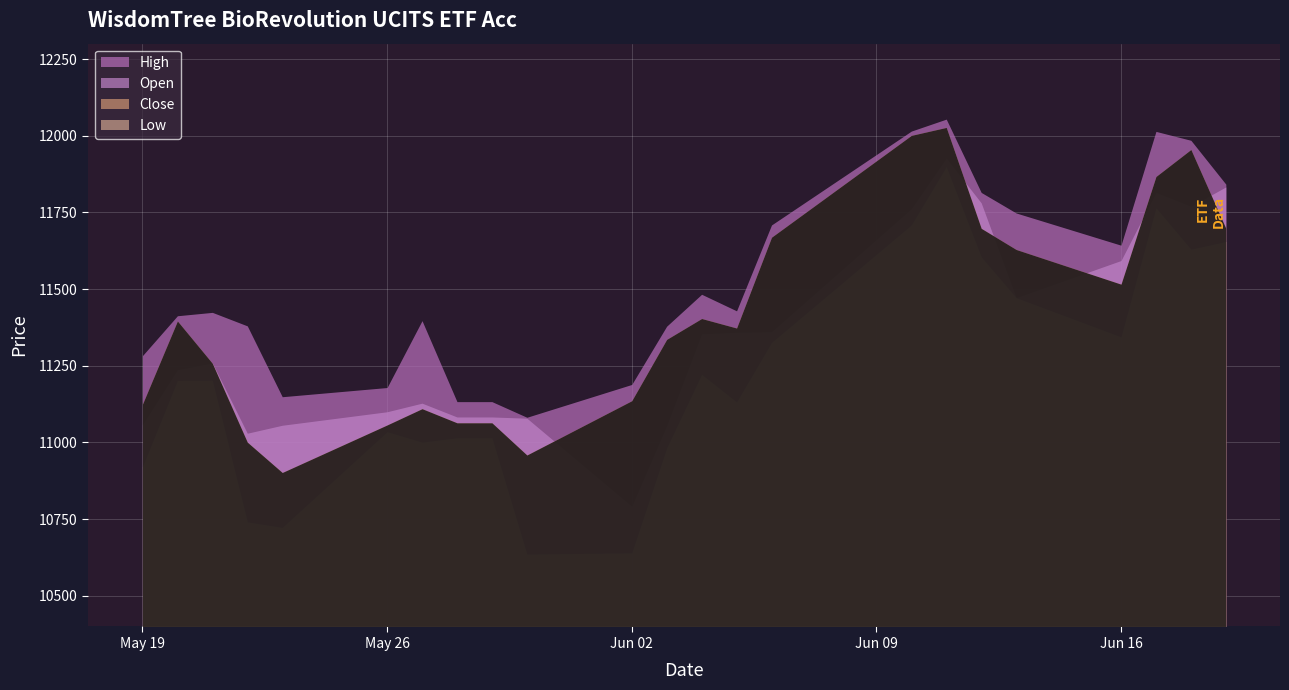

What is the maximum value for Close?

12027